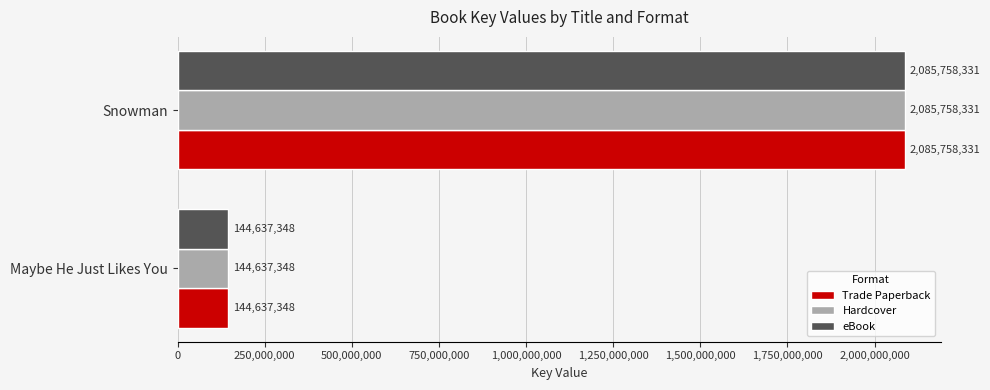

What is the difference between the Trade Paperback values at Snowman and Maybe He Just Likes You?

1941120983